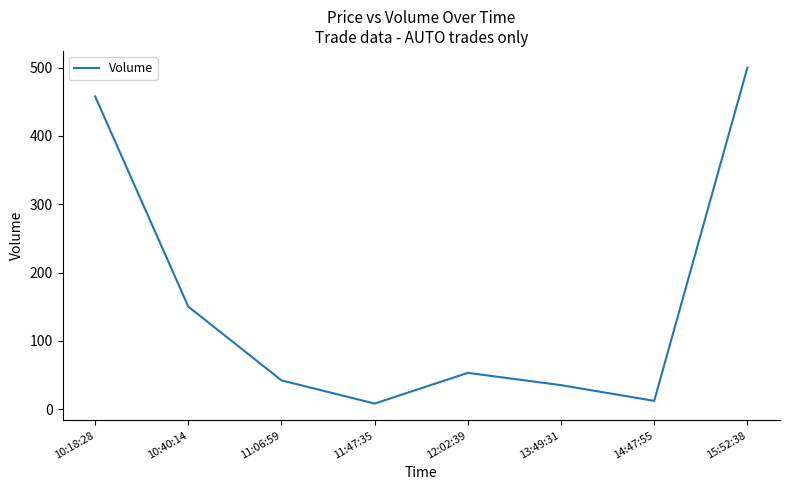

What is the sum of the values at 11:47:35 and 10:40:14?

158